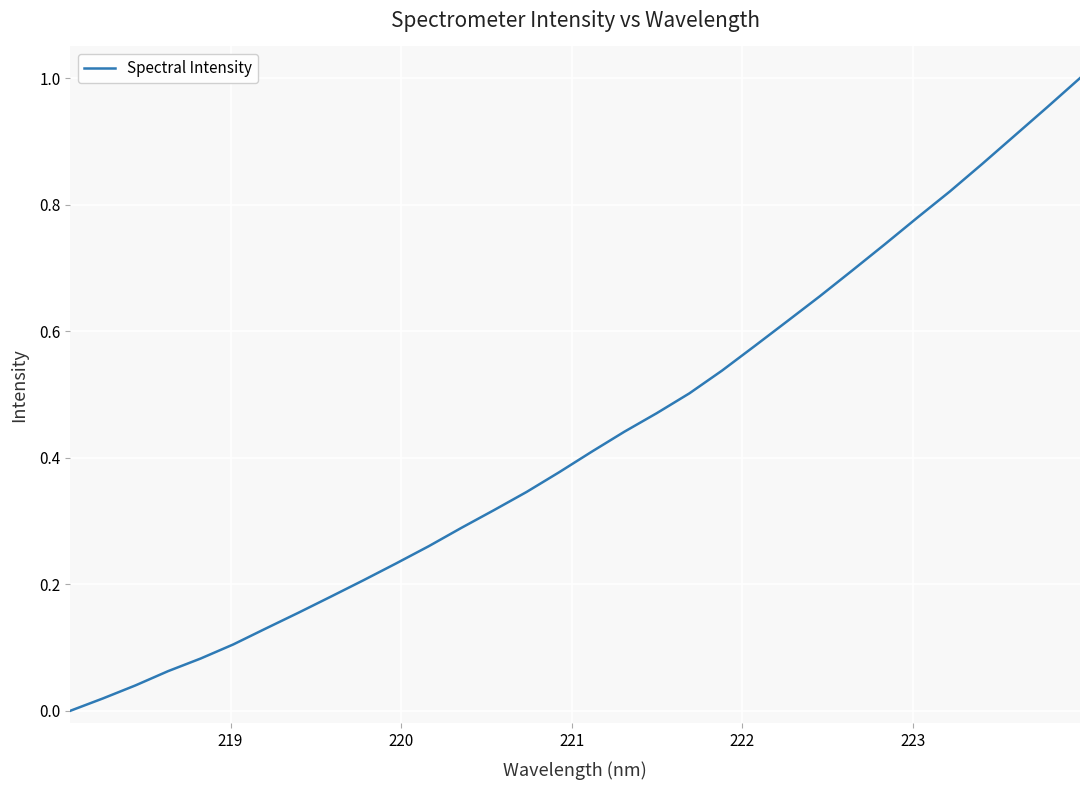

What is the average value?

0.4